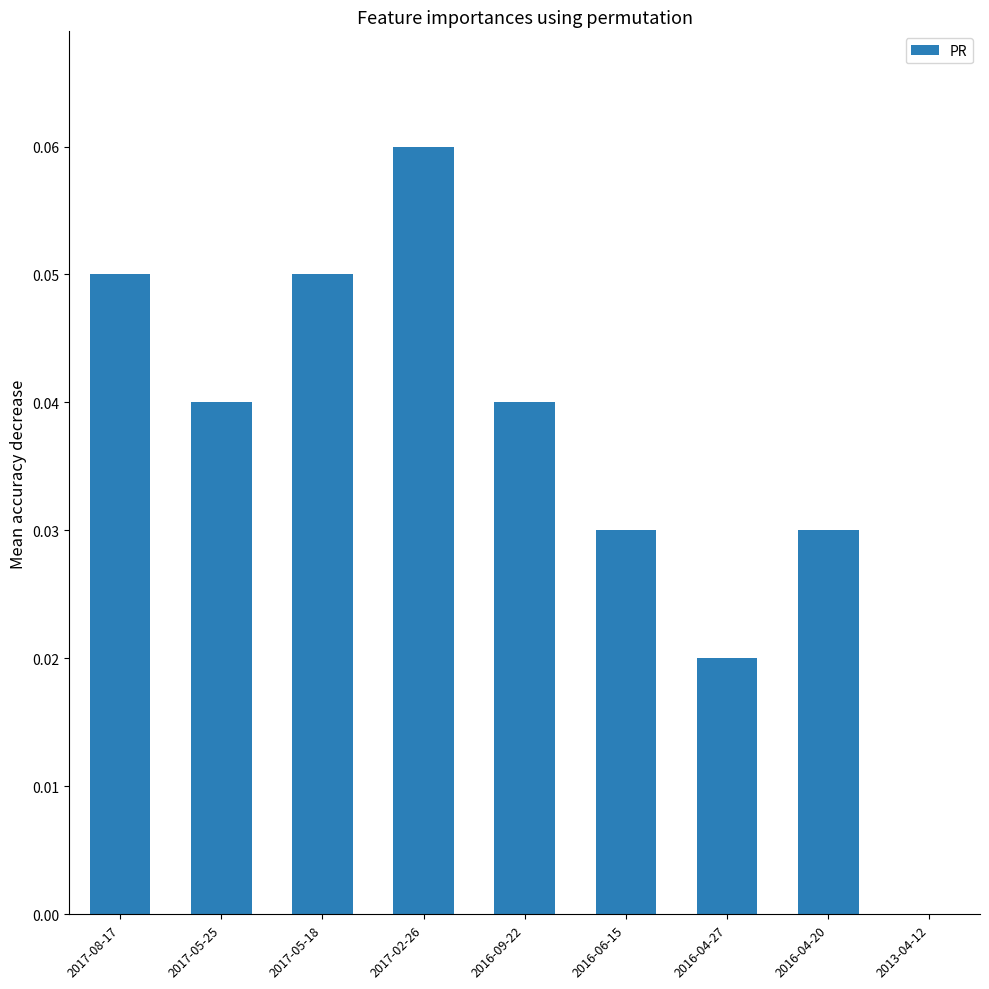

What is the label of the 7th bar from the left?

2016-04-27